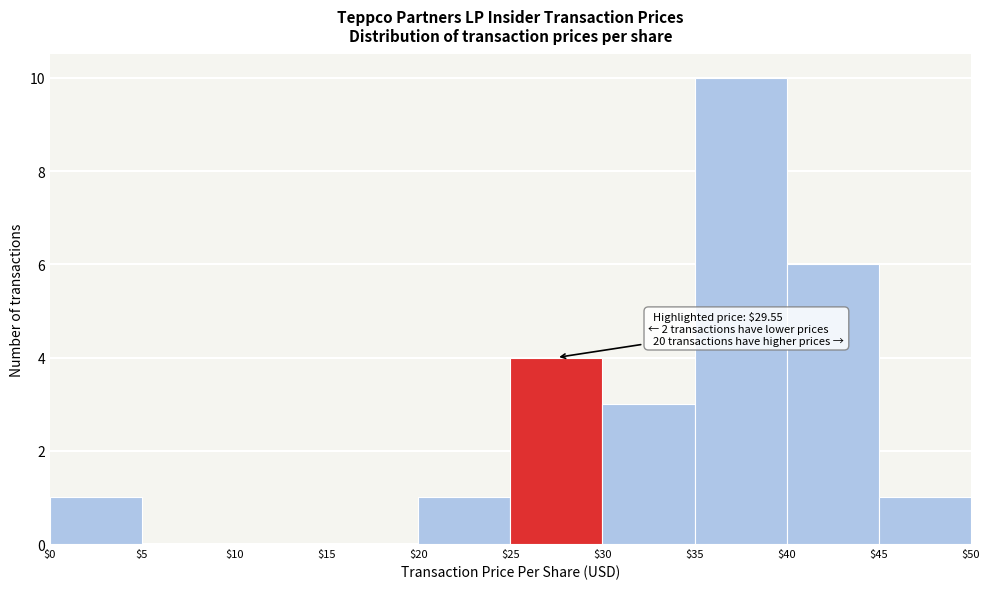

Which range on the x-axis has the tallest bar?

$35 to $40